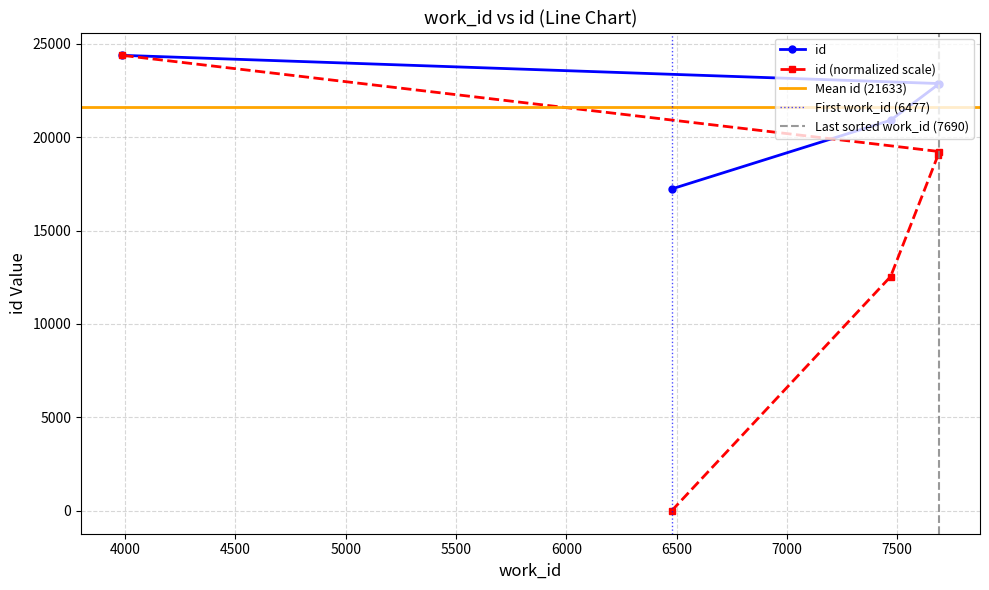

What is the value of the id point at the 3rd from the left?

20898.0